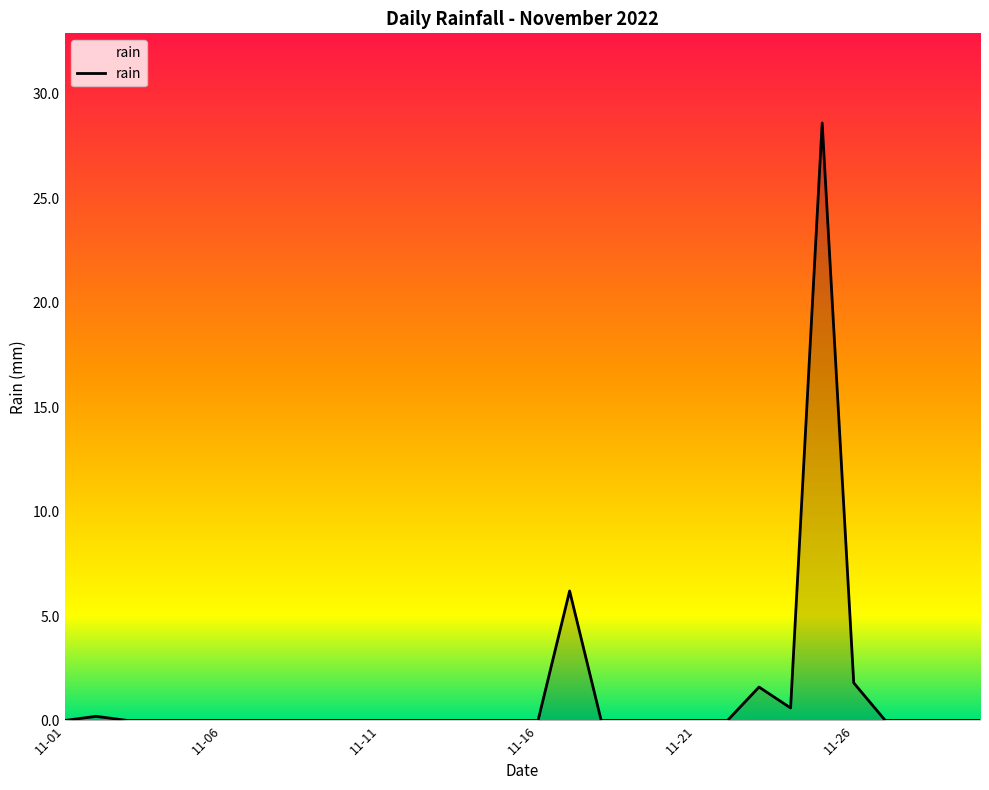

What is the difference between the maximum and minimum values?

28.6